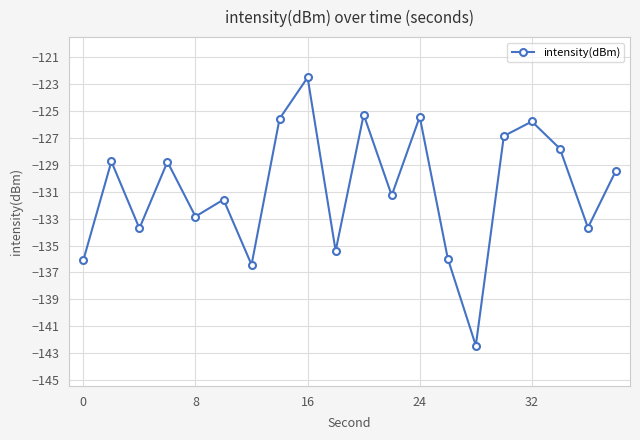

Reading left to right, what are all the values shown in this chart?

-136.1	-128.8	-133.7	-128.8	-132.8	-131.6	-136.4	-125.6	-122.5	-135.4	-125.3	-131.3	-125.4	-136.0	-142.4	-126.9	-125.8	-127.8	-133.7	-129.4